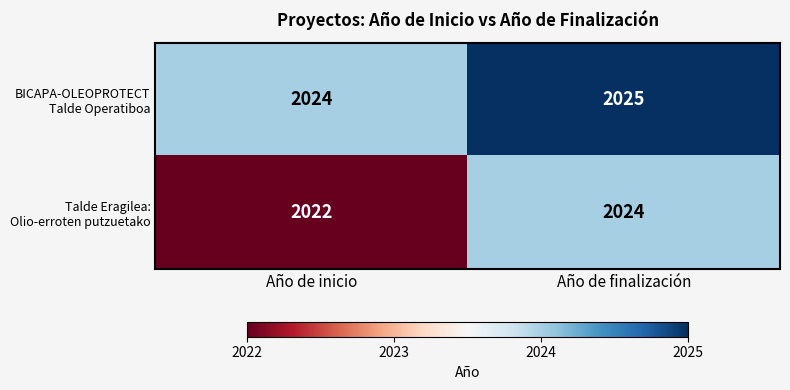

At which category is the sum across all series the highest?

Año de finalización